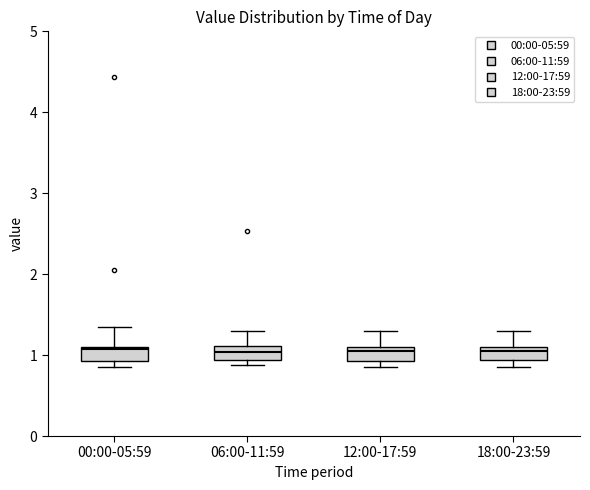

Reading left to right, read every box against the y-axis: the position of its median line, the range the box covers, and the ends of its whiskers. The values are not printed on the chart, so give them approximately, as read against the axis.

00:00-05:59: median 1.1, box 0.9 to 1.1, whiskers 0.9 (just below the box's lower edge) to 1.4
06:00-11:59: median 1.0, box 0.9 to 1.1, whiskers 0.9 (just below the box's lower edge) to 1.3
12:00-17:59: median 1.1 (just below the box's upper edge), box 0.9 to 1.1, whiskers 0.9 (just below the box's lower edge) to 1.3
18:00-23:59: median 1.1 (just below the box's upper edge), box 0.9 to 1.1, whiskers 0.9 (below the box's lower edge) to 1.3